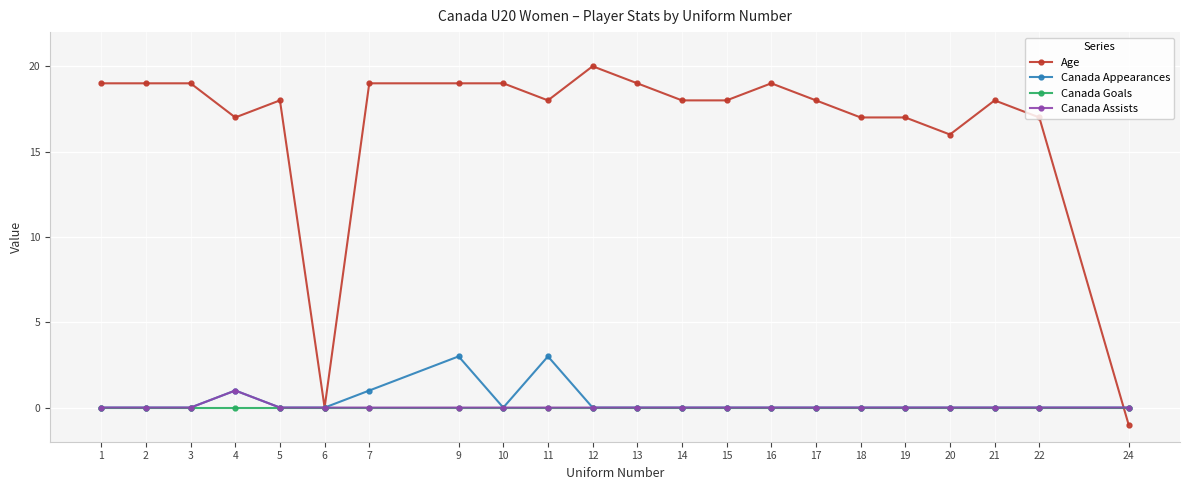

Reading left to right, what are all the values shown in this chart?

Age: 19	19	19	17	18	0	19	19	19	18	20	19	18	18	19	18	17	17	16	18	17	-1
Canada Appearances: 0	0	0	1	0	0	1	3	0	3	0	0	0	0	0	0	0	0	0	0	0	0
Canada Goals: 0	0	0	0	0	0	0	0	0	0	0	0	0	0	0	0	0	0	0	0	0	0
Canada Assists: 0	0	0	1	0	0	0	0	0	0	0	0	0	0	0	0	0	0	0	0	0	0